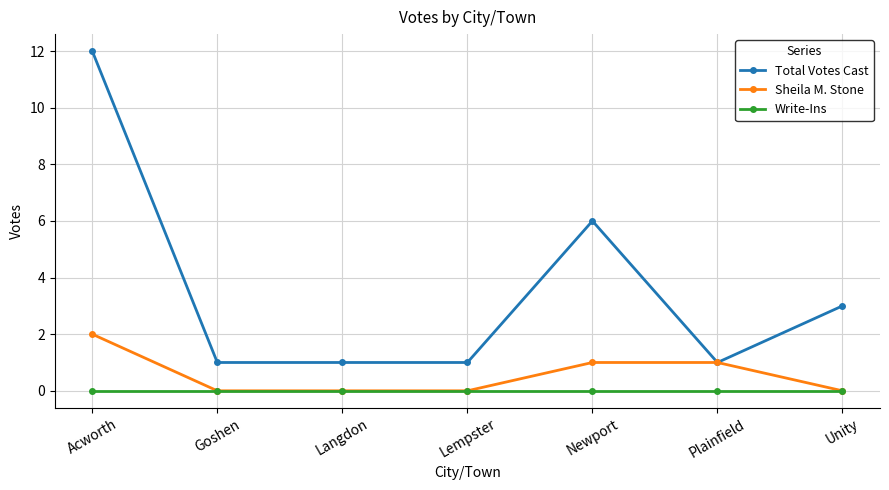

Reading left to right, list all the values displayed in this chart.

Total Votes Cast: 12	1	1	1	6	1	3
Sheila M. Stone: 2	0	0	0	1	1	0
Write-Ins: 0	0	0	0	0	0	0